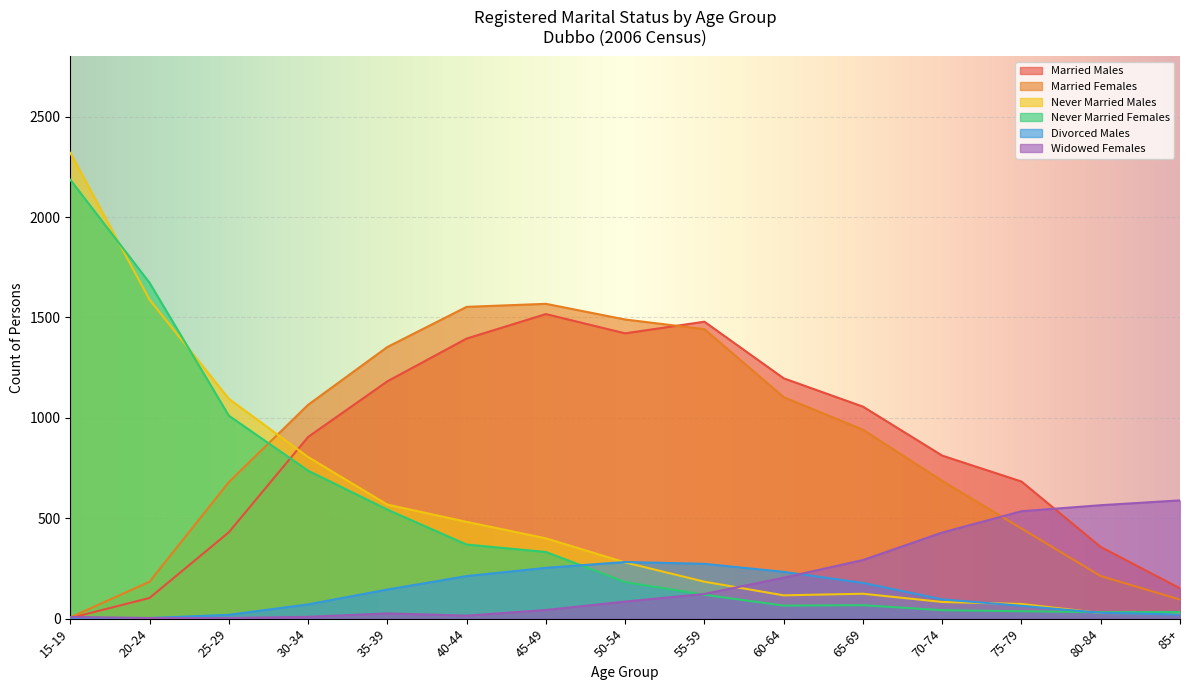

What is the sum of all Divorced Males values?

1883